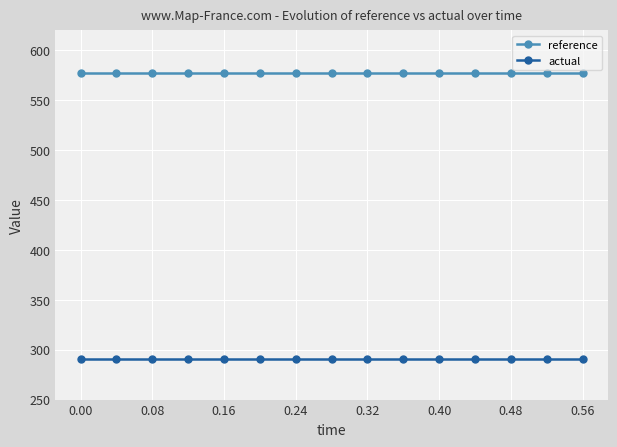

How many lines are shown in the chart?

2